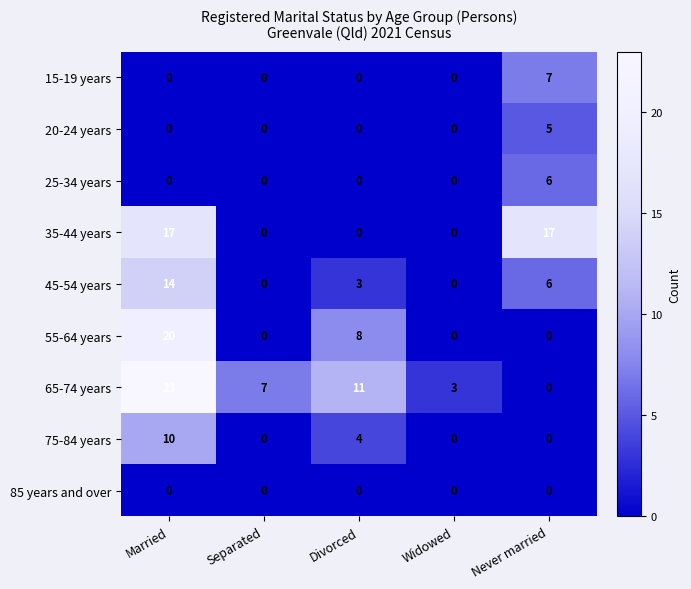

How many 15-19 years values are between 0 and 1?

4